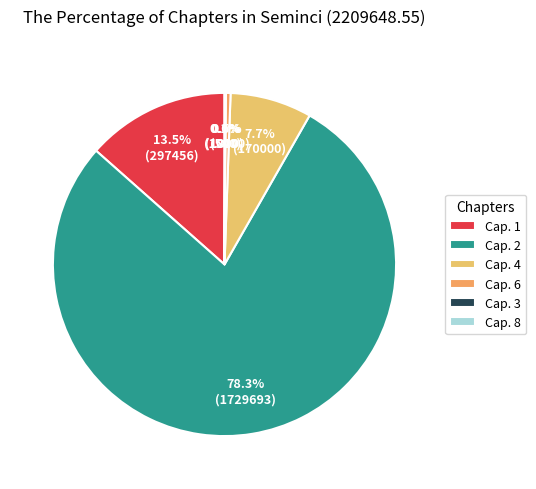

How much of the chart is everything except Cap. 6?

99.5%